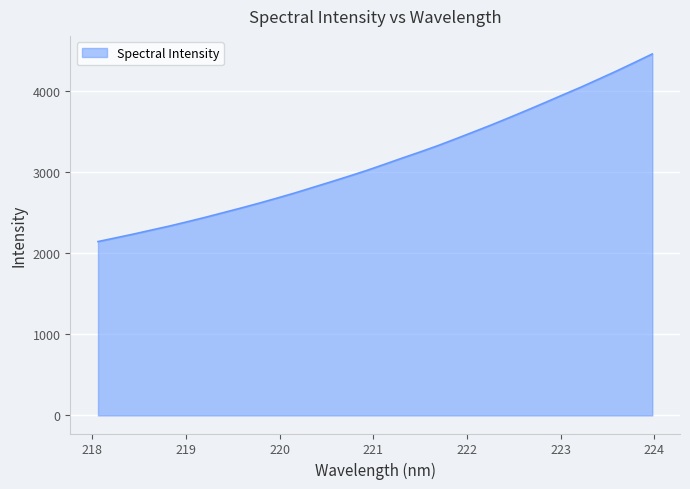

What is the difference between the maximum and minimum values?

2312.3